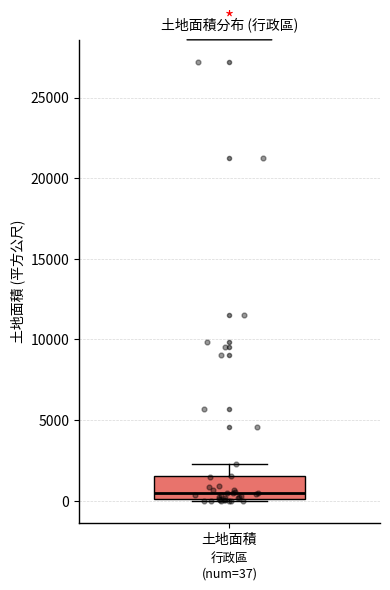

Transcribe this box plot: give where the median line is, the range the box spans, and where the two whiskers end, as read against the y-axis. The values are not printed on the chart, so give them approximately, as read against the axis.

median 500, box 0 to 1500, whiskers 0 to 2500